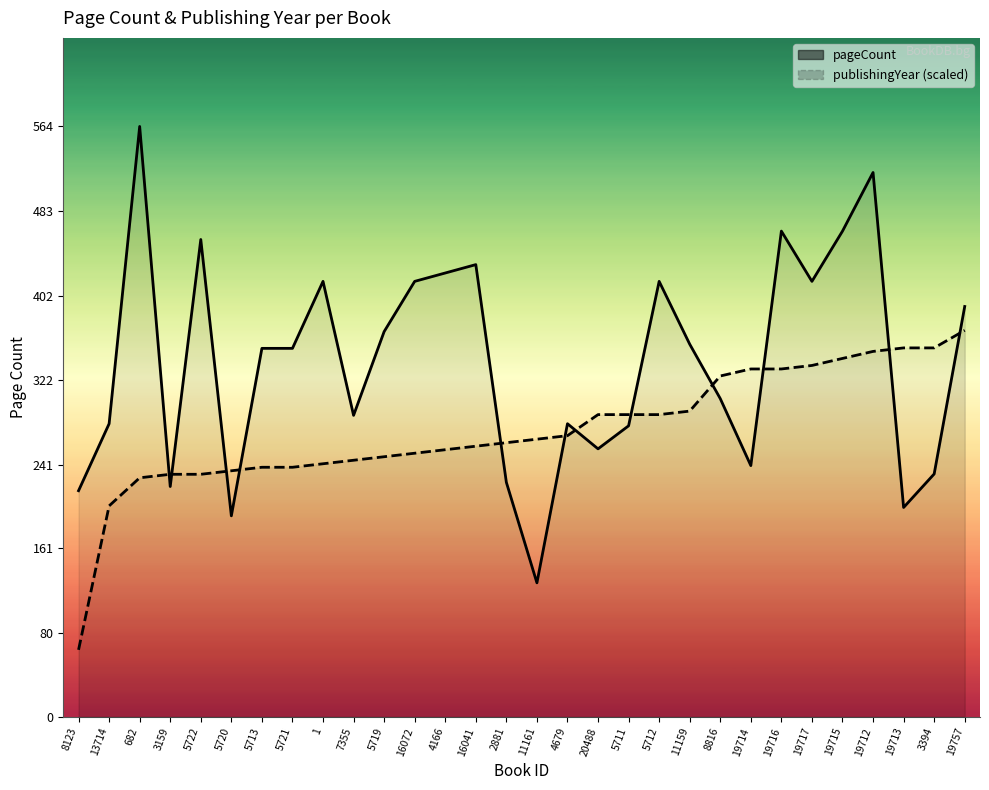

What position from the left is 5722?

5